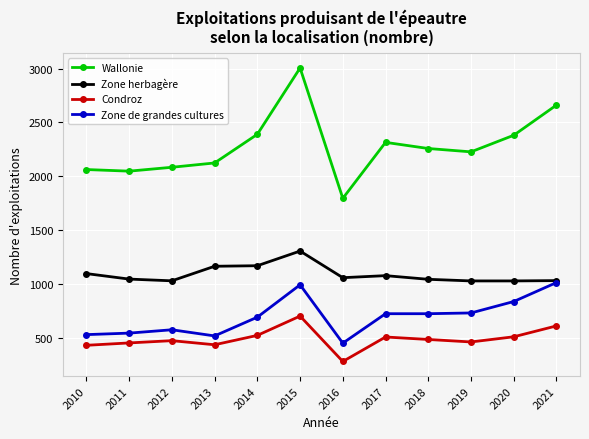

Is the value of Zone de grandes cultures at 2015 greater than the value of Condroz at 2012?

Yes